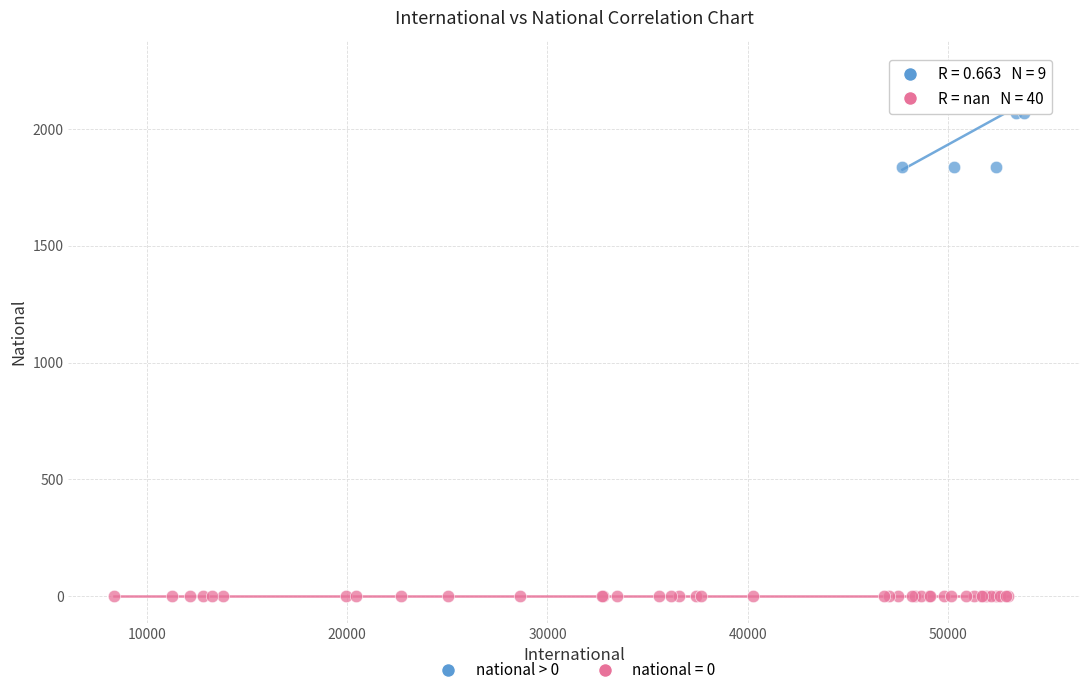

Which series reaches the maximum Y coordinate?

national > 0